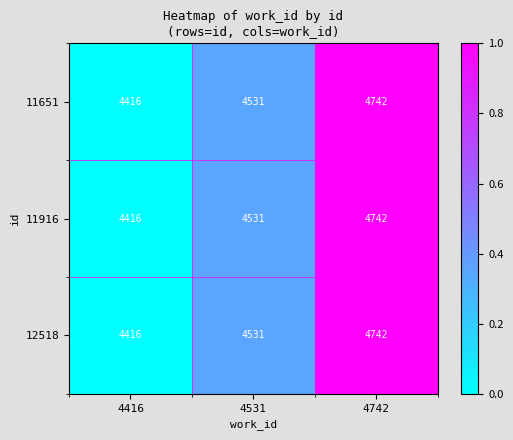

At which category is the sum across all series the highest?

4742